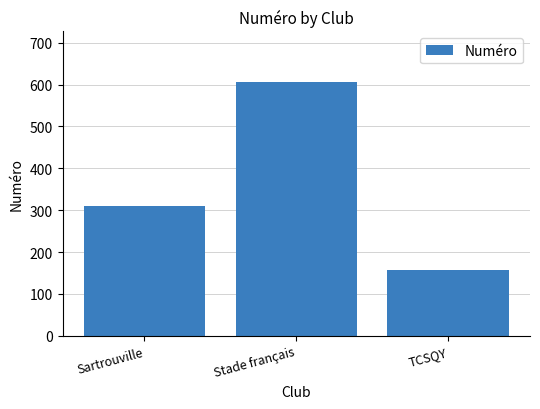

What is the ratio of the value at Stade français to the value at TCSQY?

3.9